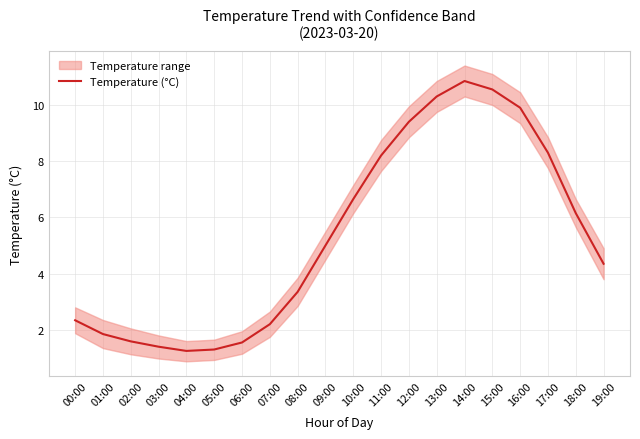

List the labels in order of value, largest first.

14:00, 15:00, 13:00, 16:00, 12:00, 17:00, 11:00, 10:00, 18:00, 09:00, 19:00, 08:00, 00:00, 07:00, 01:00, 02:00, 06:00, 03:00, 05:00, 04:00